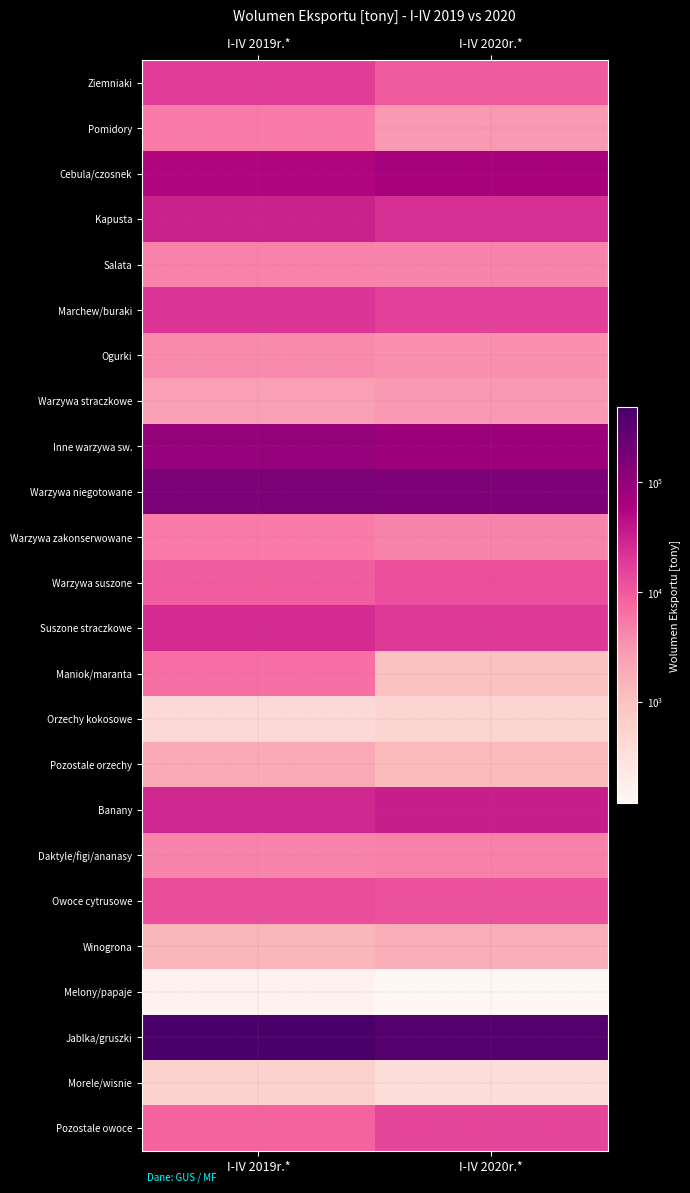

Reading left to right, extract all data points from this chart.

Ziemniaki: I-IV 2019r.*=18136.2	I-IV 2020r.*=9757.9
Pomidory: I-IV 2019r.*=5216.6	I-IV 2020r.*=3071.1
Cebula/czosnek: I-IV 2019r.*=55227.7	I-IV 2020r.*=67342.5
Kapusta: I-IV 2019r.*=31300.9	I-IV 2020r.*=23938.4
Salata: I-IV 2019r.*=4662.6	I-IV 2020r.*=4425.3
Marchew/buraki: I-IV 2019r.*=21163.8	I-IV 2020r.*=16562.1
Ogurki: I-IV 2019r.*=3901.9	I-IV 2020r.*=3523.7
Warzywa straczkowe: I-IV 2019r.*=2552.6	I-IV 2020r.*=3028.4
Inne warzywa sw.: I-IV 2019r.*=97788.1	I-IV 2020r.*=84558.6
Warzywa niegotowane: I-IV 2019r.*=162017.9	I-IV 2020r.*=159487.2
Warzywa zakonserwowane: I-IV 2019r.*=5283.5	I-IV 2020r.*=4463.5
Warzywa suszone: I-IV 2019r.*=9455.8	I-IV 2020r.*=12572.2
Suszone straczkowe: I-IV 2019r.*=25503.2	I-IV 2020r.*=18925.6
Maniok/maranta: I-IV 2019r.*=6489.4	I-IV 2020r.*=1005.5
Orzechy kokosowe: I-IV 2019r.*=429.2	I-IV 2020r.*=517.6
Pozostale orzechy: I-IV 2019r.*=2021.3	I-IV 2020r.*=1253.4
Banany: I-IV 2019r.*=27760.1	I-IV 2020r.*=33563.9
Daktyle/figi/ananasy: I-IV 2019r.*=4401.9	I-IV 2020r.*=4700.1
Owoce cytrusowe: I-IV 2019r.*=13207.1	I-IV 2020r.*=11943.3
Winogrona: I-IV 2019r.*=1420.3	I-IV 2020r.*=1812.5
Melony/papaje: I-IV 2019r.*=154.6	I-IV 2020r.*=120.0
Jablka/gruszki: I-IV 2019r.*=483319.6	I-IV 2020r.*=365573.4
Morele/wisnie: I-IV 2019r.*=578.6	I-IV 2020r.*=376.1
Pozostale owoce: I-IV 2019r.*=8250.7	I-IV 2020r.*=14711.8